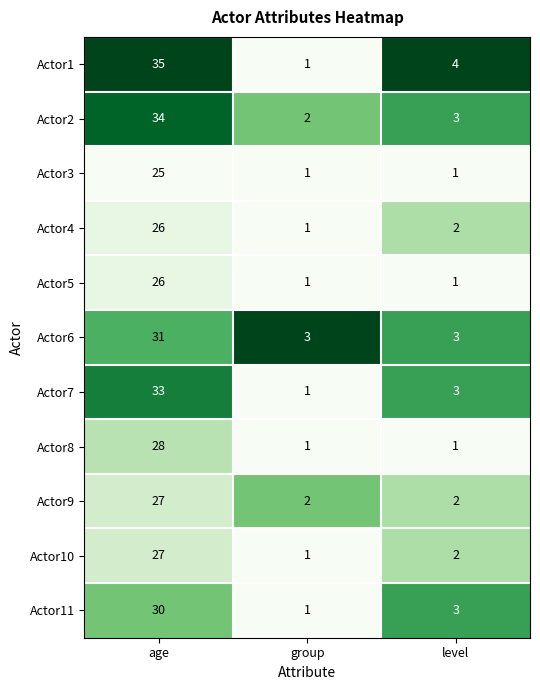

True or false: Actor4 has a value of 2 at level.

True